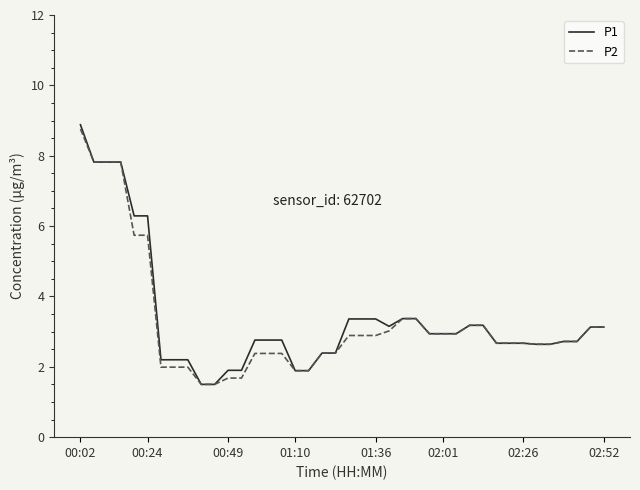

What is the minimum value for P1?

1.5